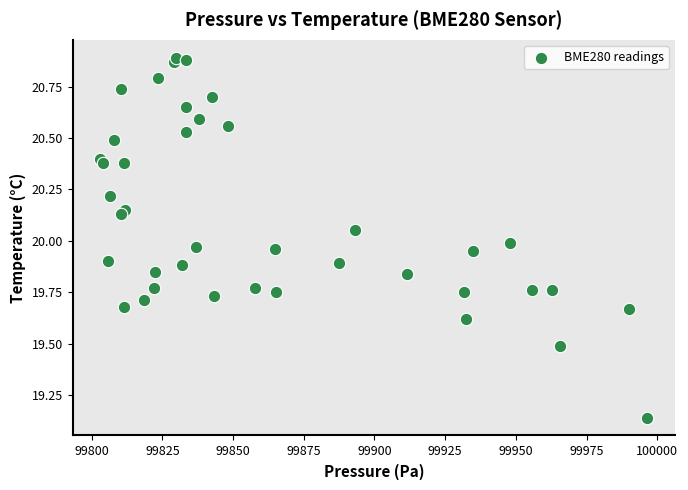

What is the range of X values (max minus min)?

193.5